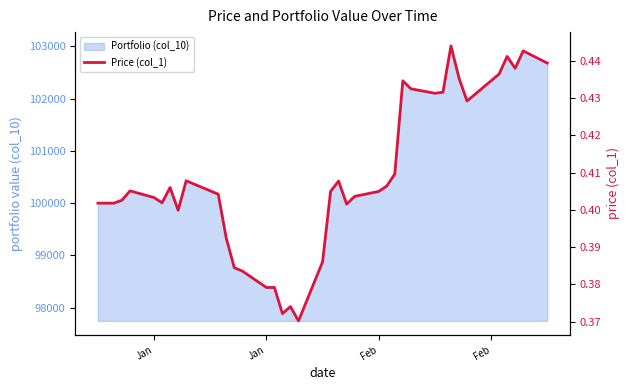

What is the label of the 2nd point from the left?

Jan